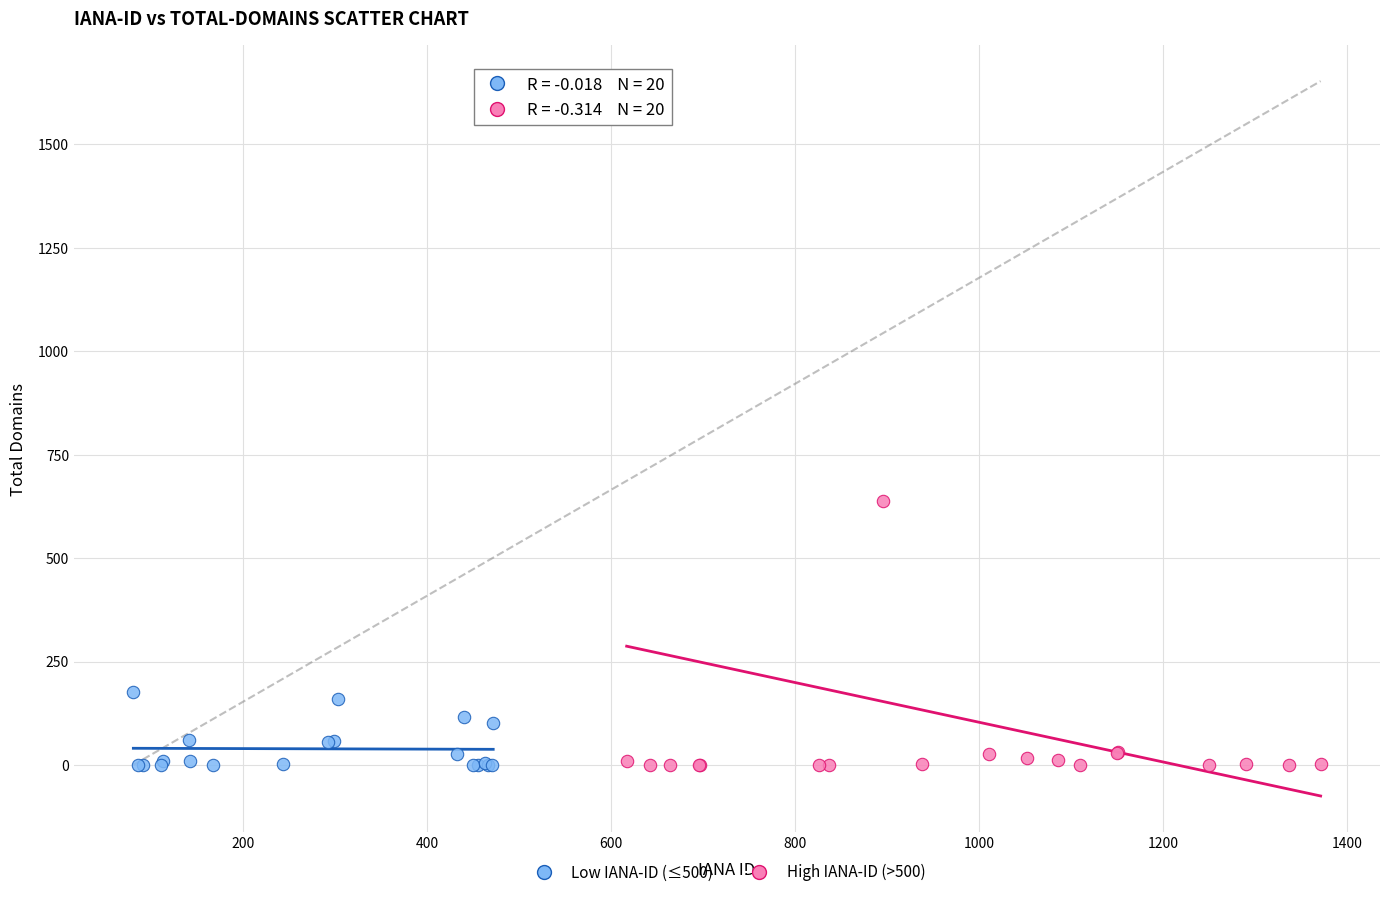

Which series reaches the maximum Y coordinate?

High IANA-ID (>500)